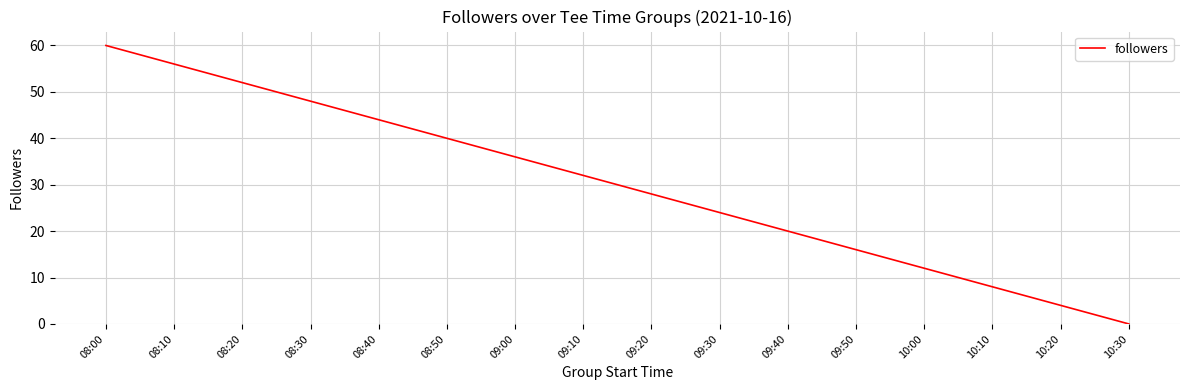

What position from the left is 09:30?

10